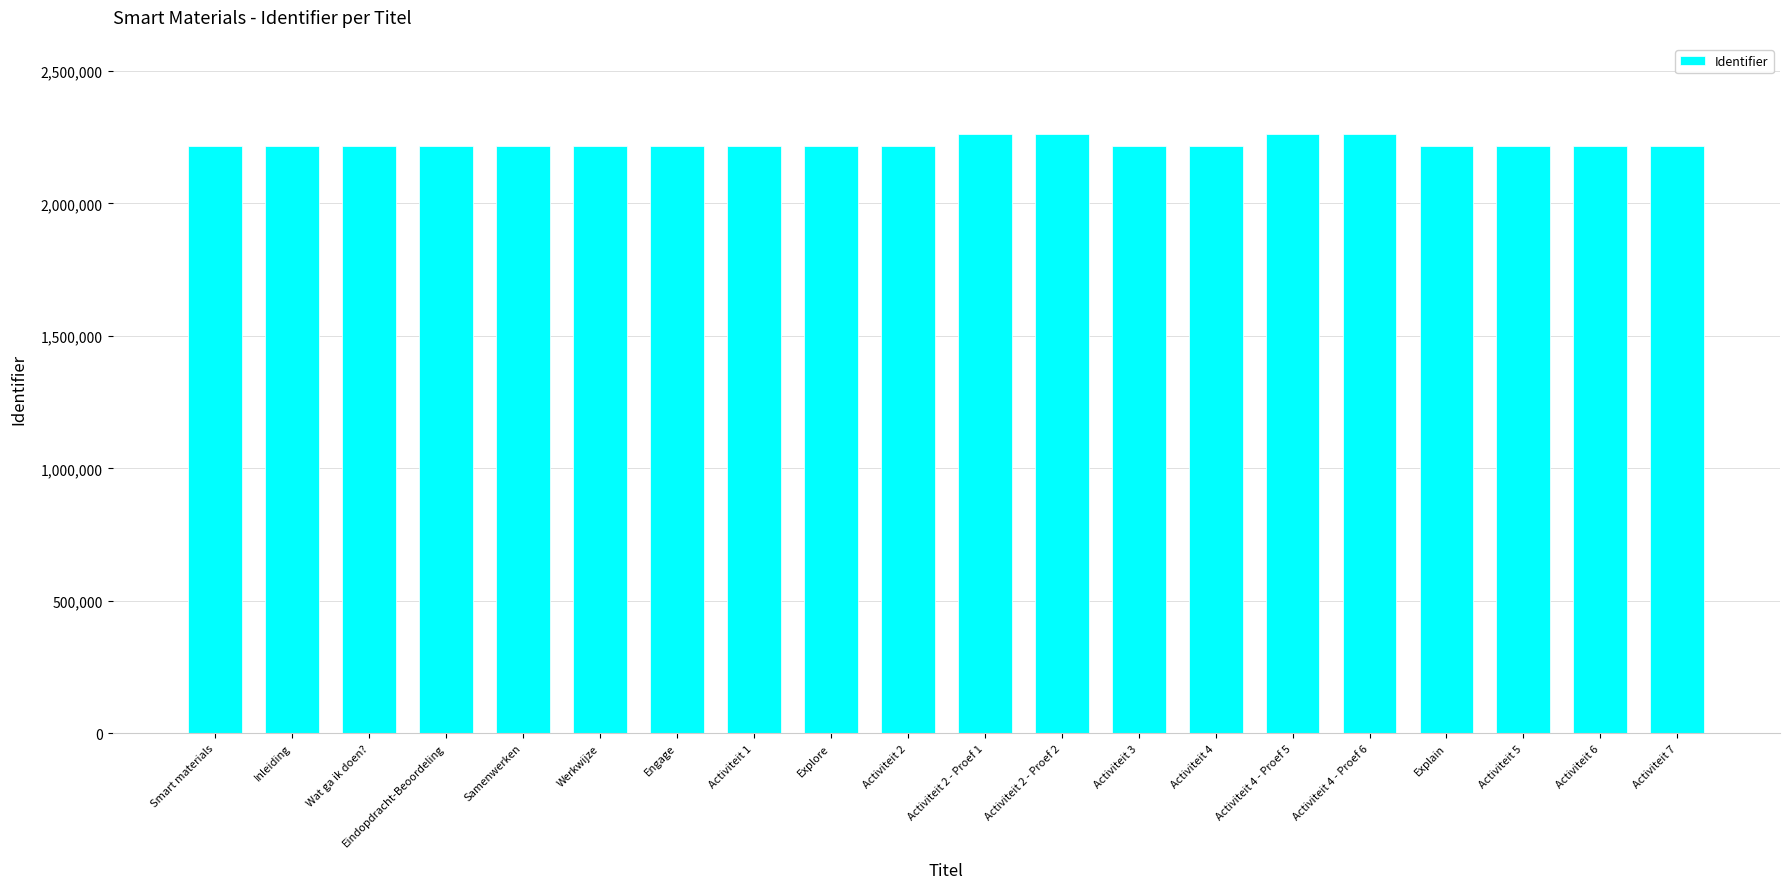

What is the ratio of the value at Activiteit 2 - Proef 2 to the value at Explore?

1.0